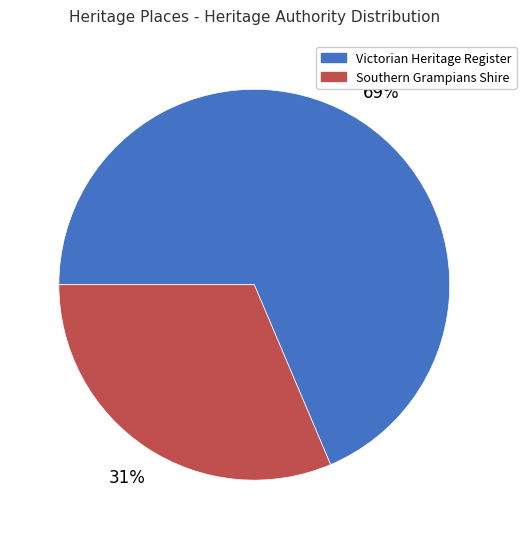

Do Southern Grampians Shire and Victorian Heritage Register together represent more than half of the pie?

Yes